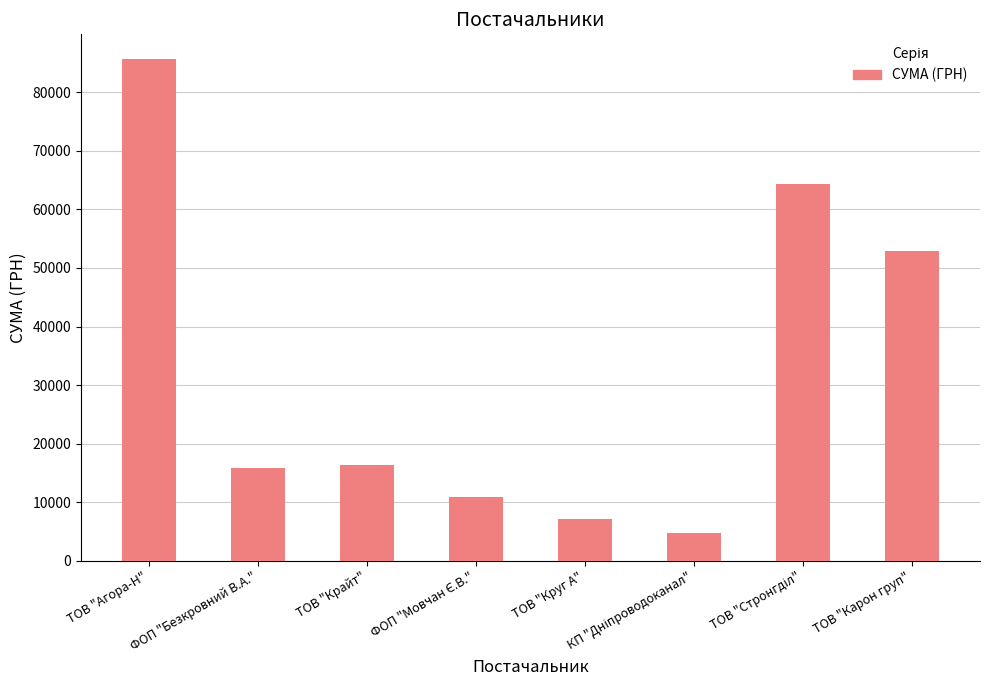

What is the difference between the maximum and minimum values?

80886.3